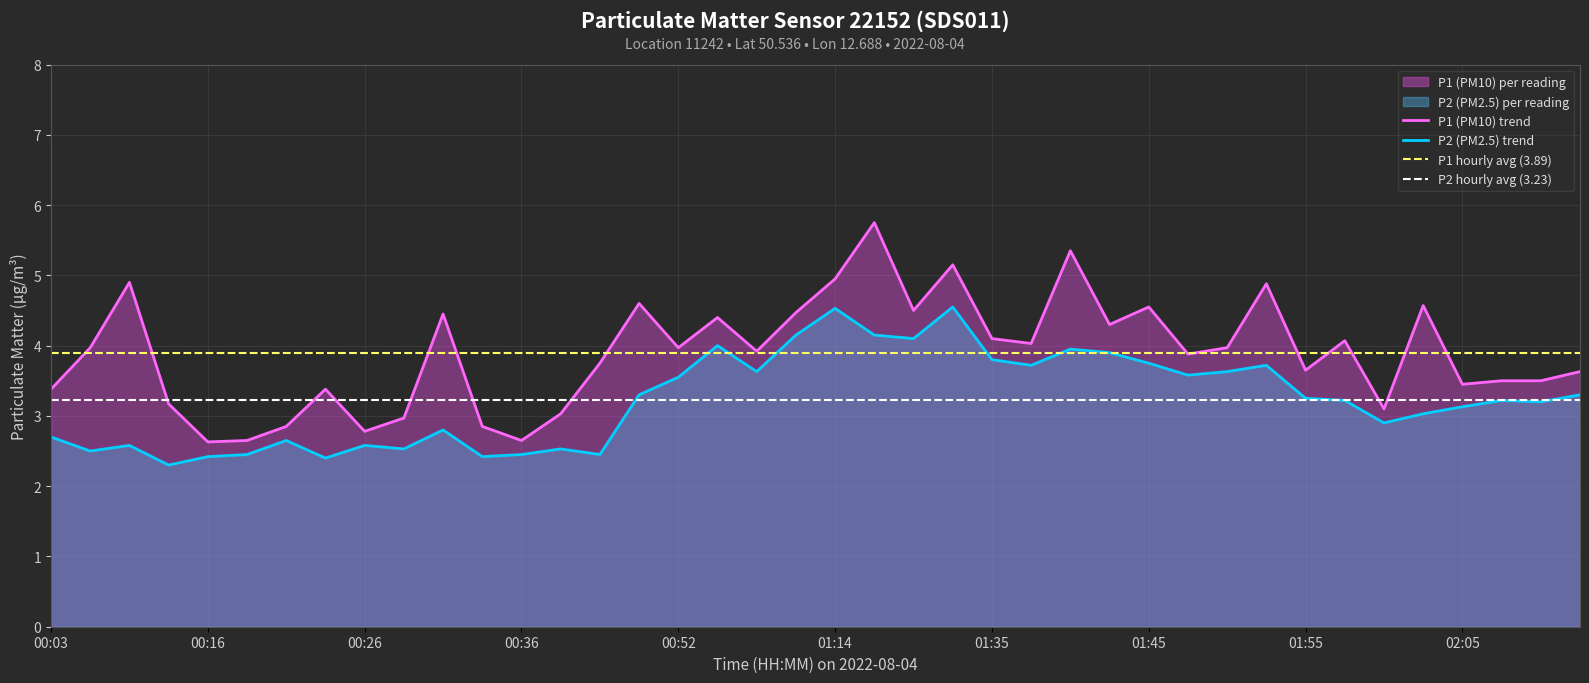

The value of P2 (PM2.5) trend at 00:16 is 2.4. True or false?

True